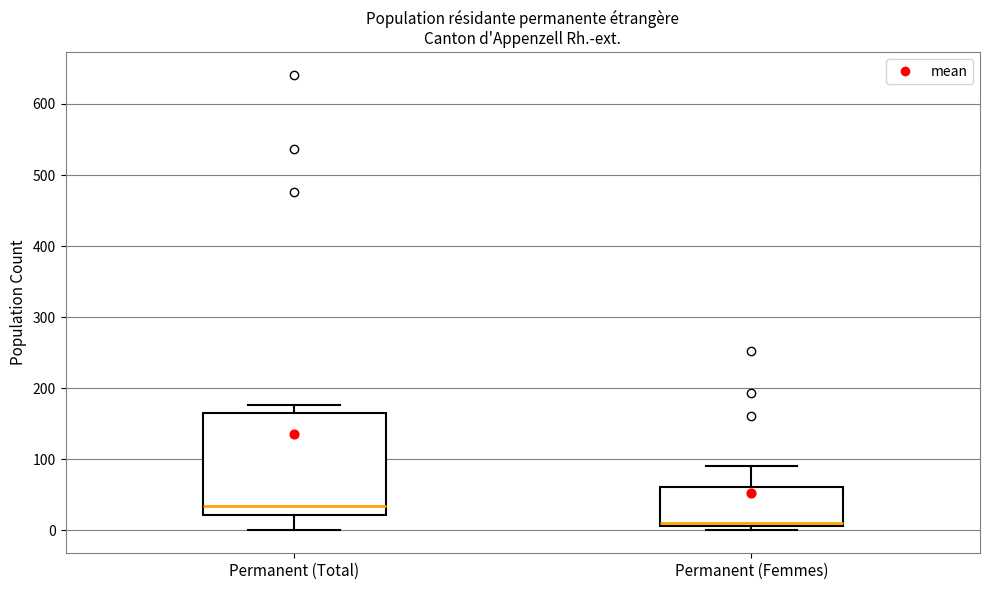

Which box's median line is the highest?

Permanent (Total)